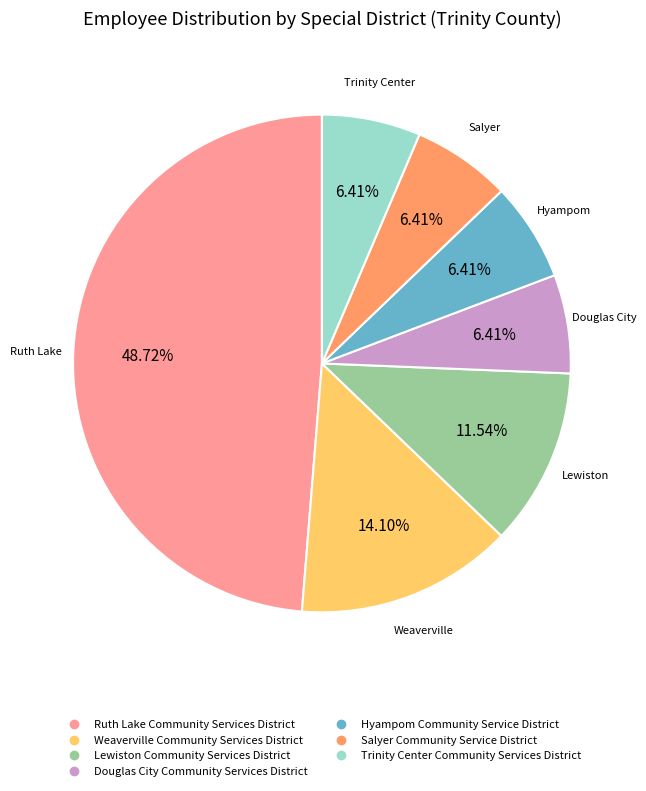

To the nearest percent, what portion does Douglas City Community Services District represent?

6%